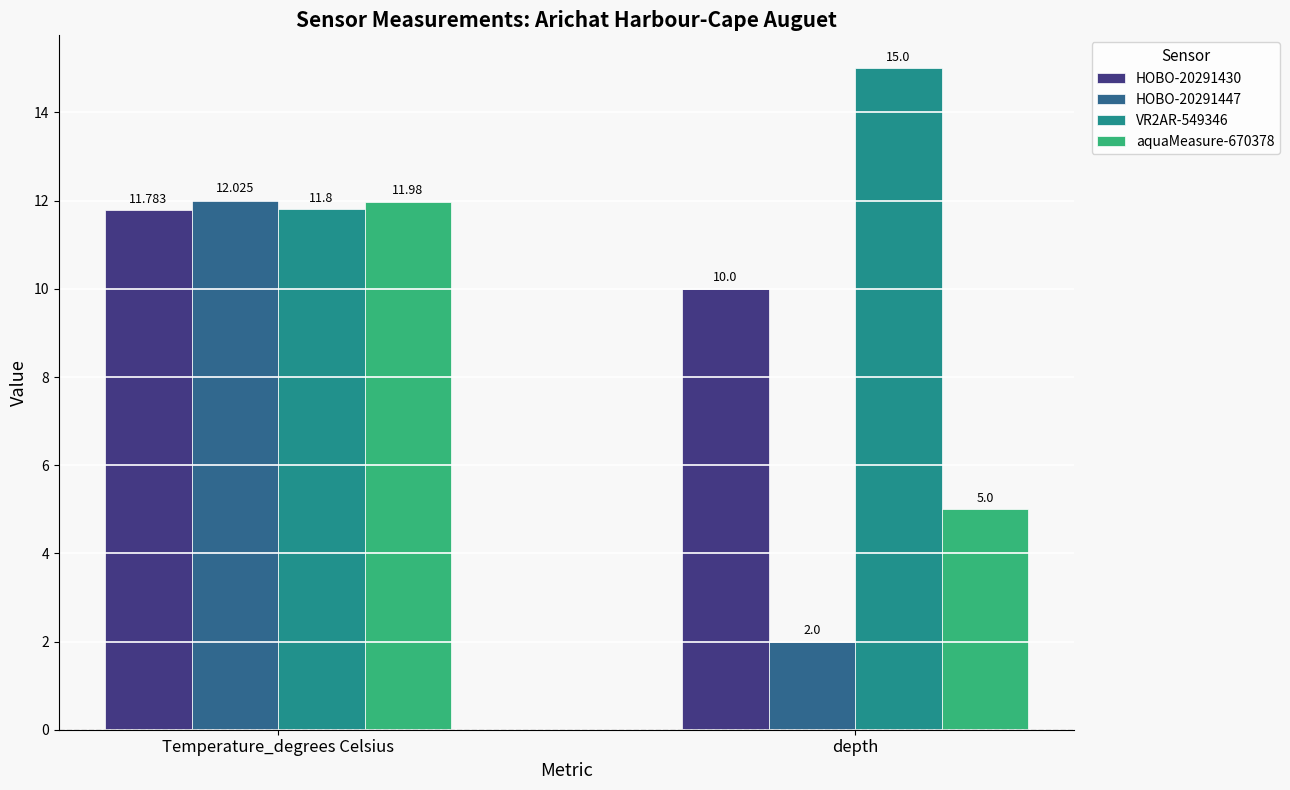

What is the label of the 2nd bar from the left?

depth